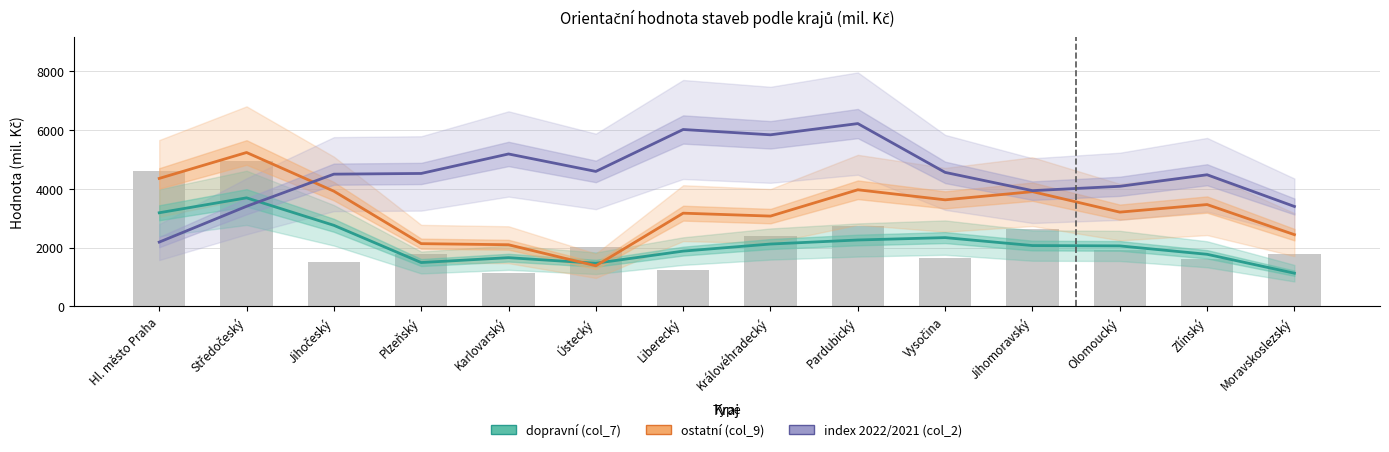

How many values in the index 2022/2021 (col_2) series are below 4521?

7